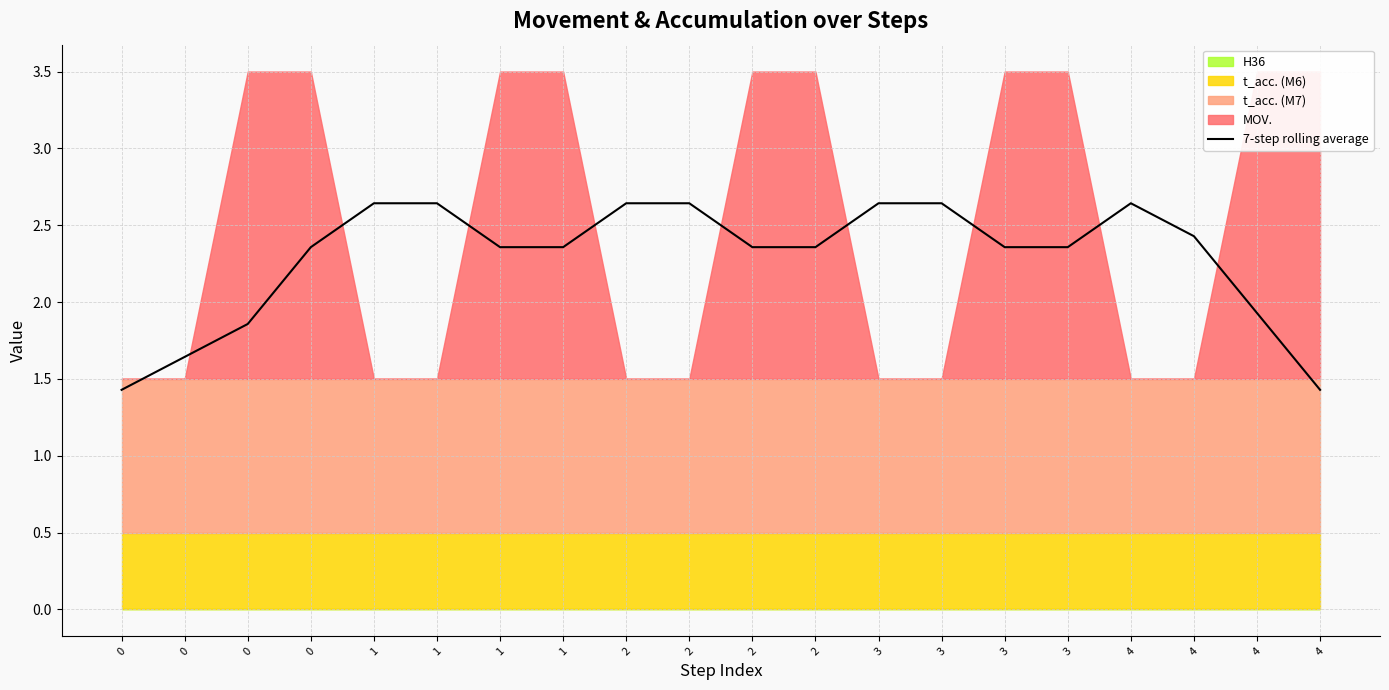

List the labels in order of value, largest first.

1, 1, 2, 2, 3, 3, 4, 4, 1, 2, 3, 0, 1, 2, 3, 4, 0, 0, 0, 4